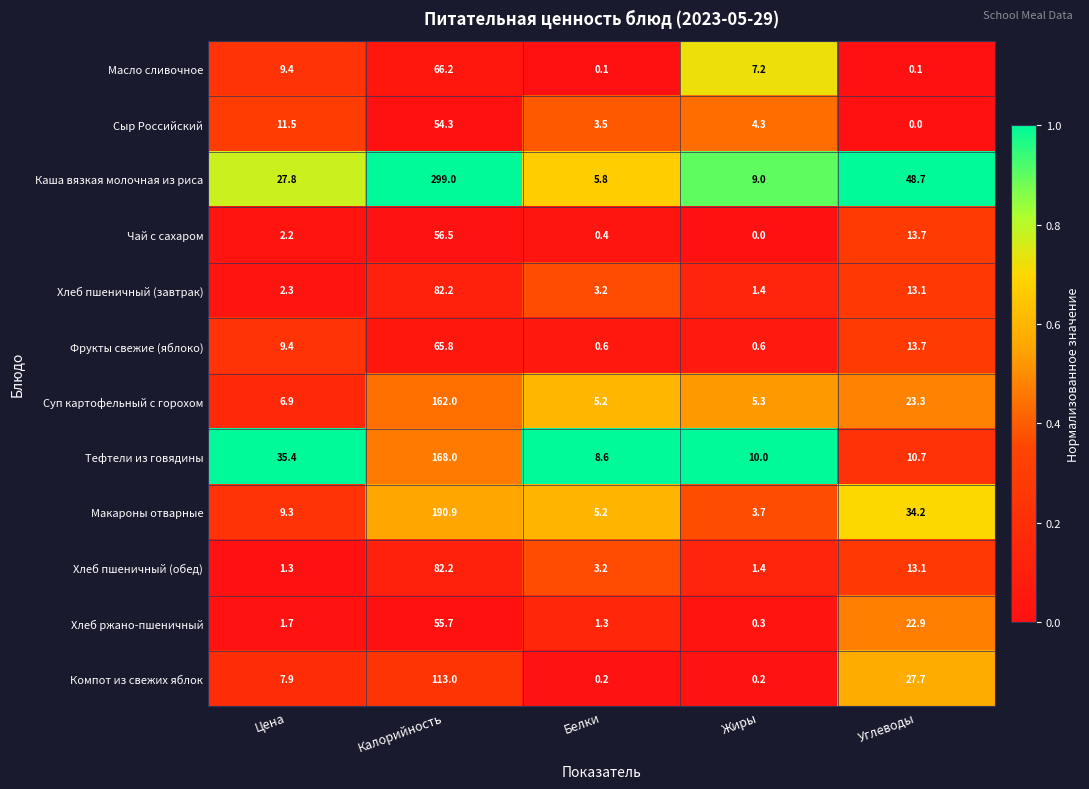

List the labels in order of Хлеб ржано-пшеничный value, largest first.

Калорийность, Углеводы, Цена, Белки, Жиры